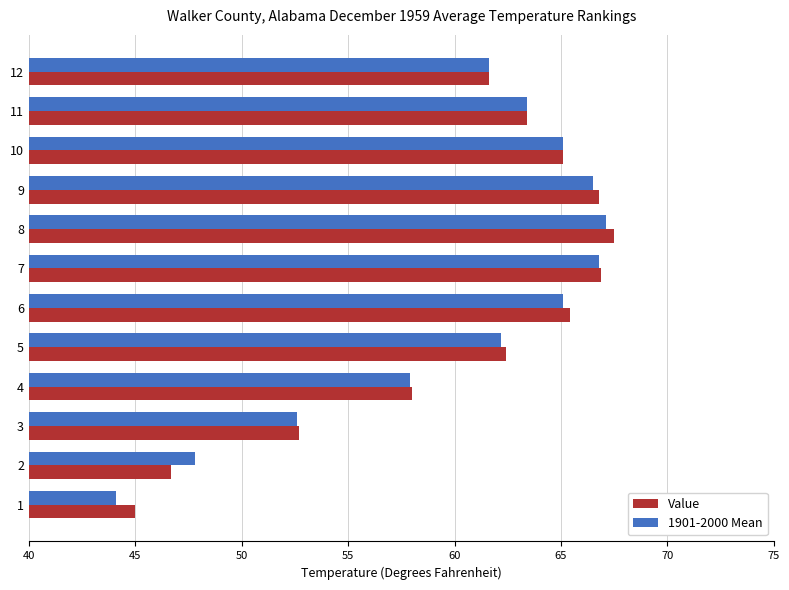

What is the maximum value for 1901-2000 Mean?

67.1